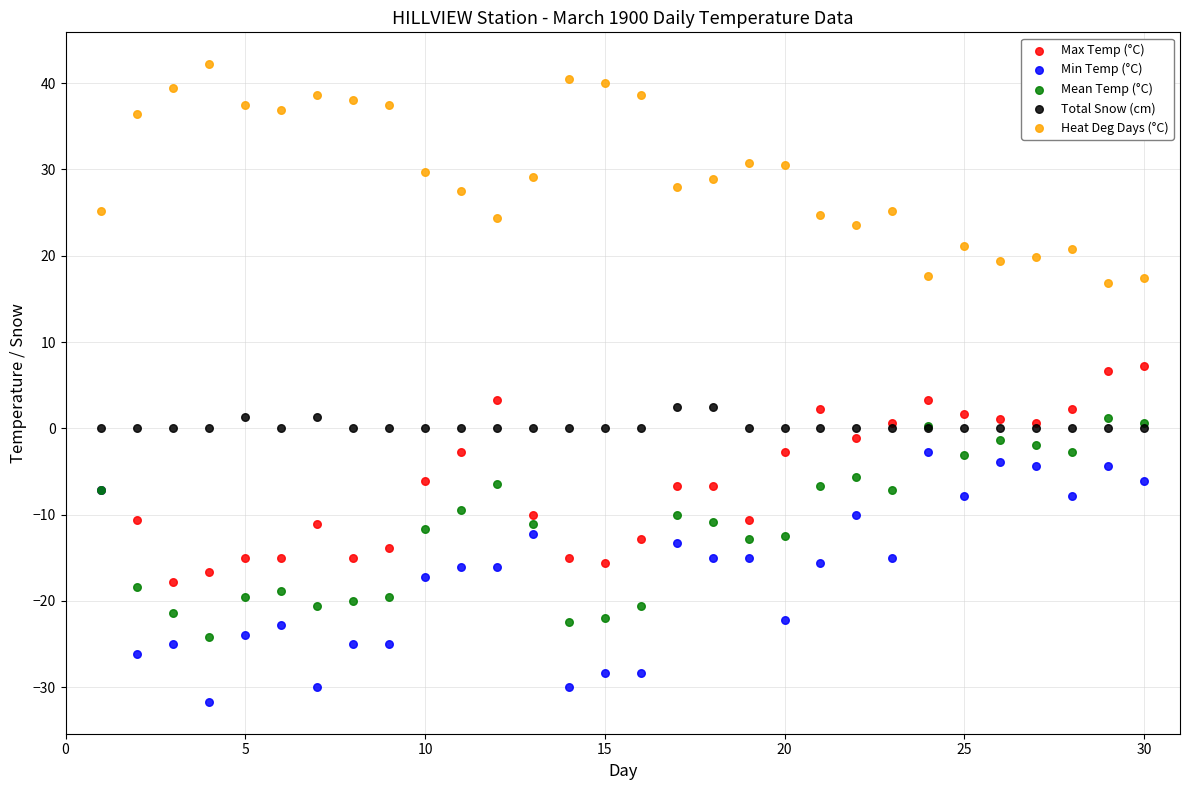

Which series contains the highest Y value?

Heat Deg Days (°C)